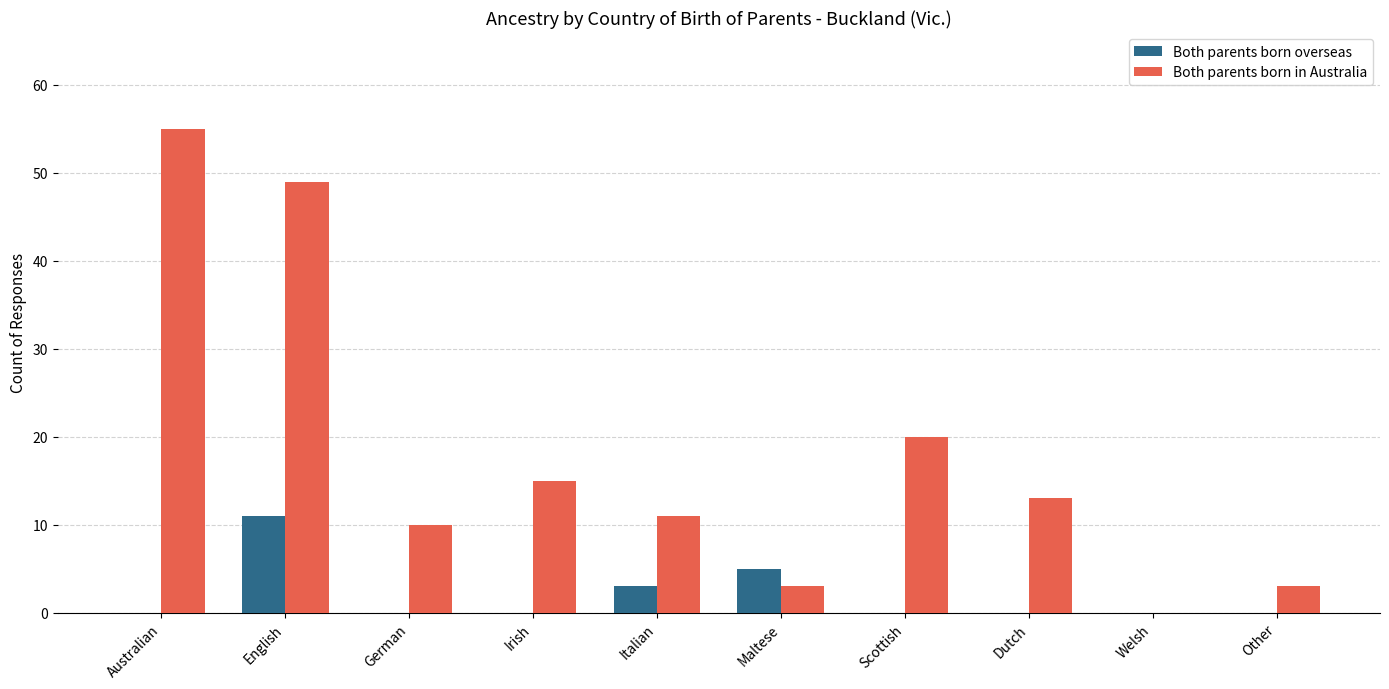

Which label corresponds to the largest value in the chart?

Australian